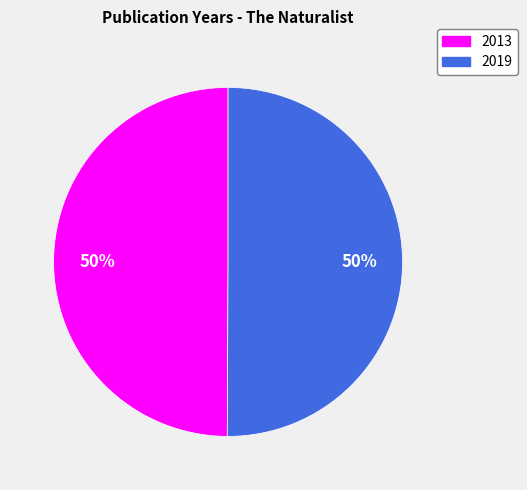

To the nearest percent, what percentage of the pie is 2019?

50%